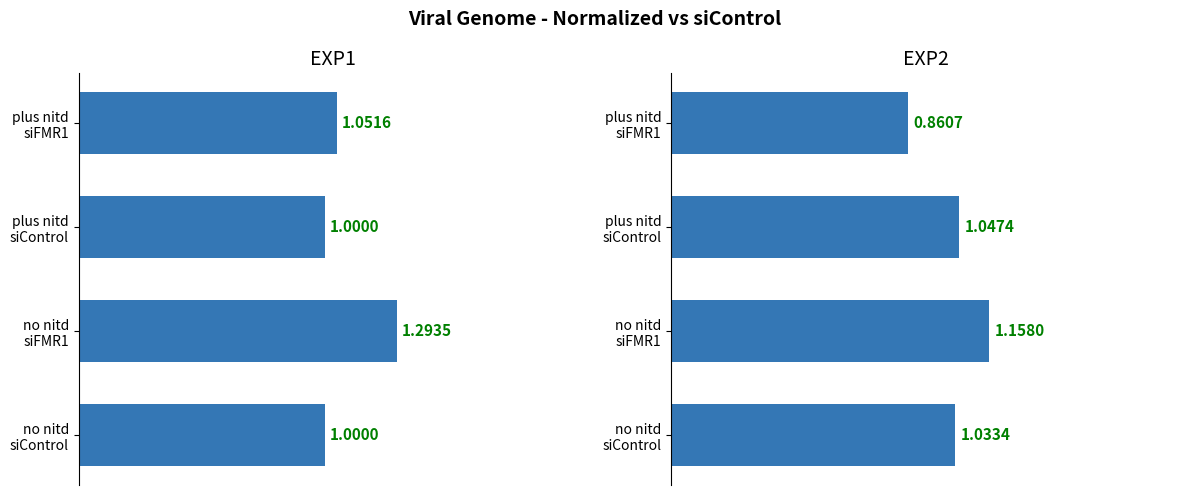

What is the minimum value shown in the chart?

0.9